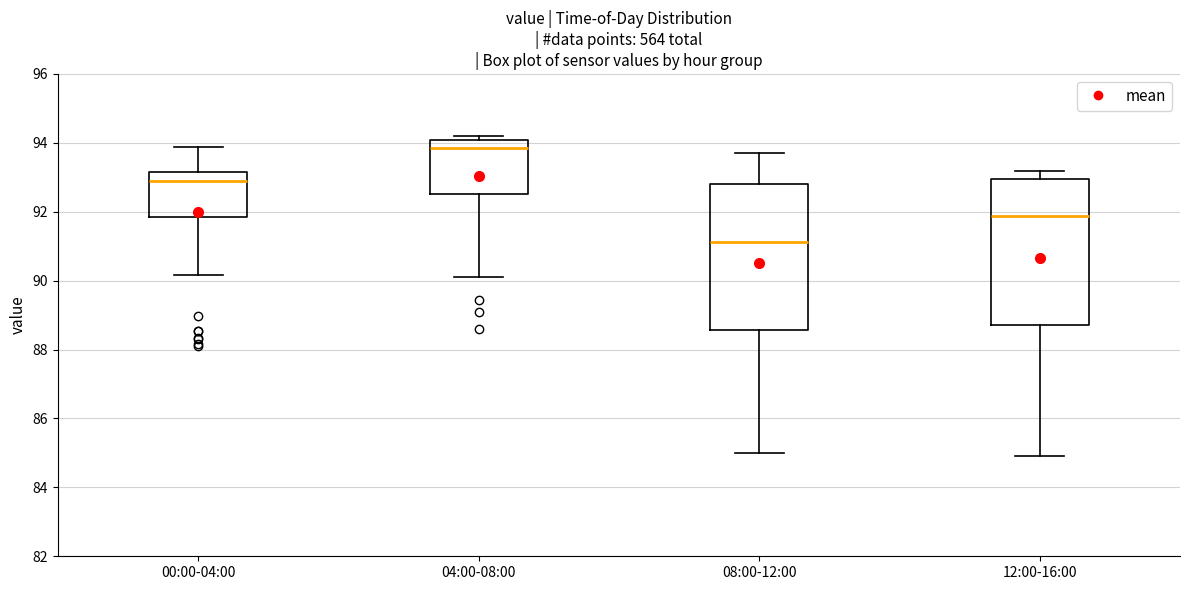

Reading left to right, transcribe this box plot: for each box, give where its median line is, the range the box spans, and where its two whiskers end, as read against the y-axis. The values are not printed on the chart, so give them approximately, as read against the axis.

00:00-04:00: median 92.8, box 91.8 to 93.2, whiskers 90.2 to 93.8
04:00-08:00: median 93.8, box 92.6 to 94.0, whiskers 90.2 to 94.2
08:00-12:00: median 91.2, box 88.6 to 92.8, whiskers 85.0 to 93.8
12:00-16:00: median 91.8, box 88.8 to 93.0, whiskers 85.0 to 93.2